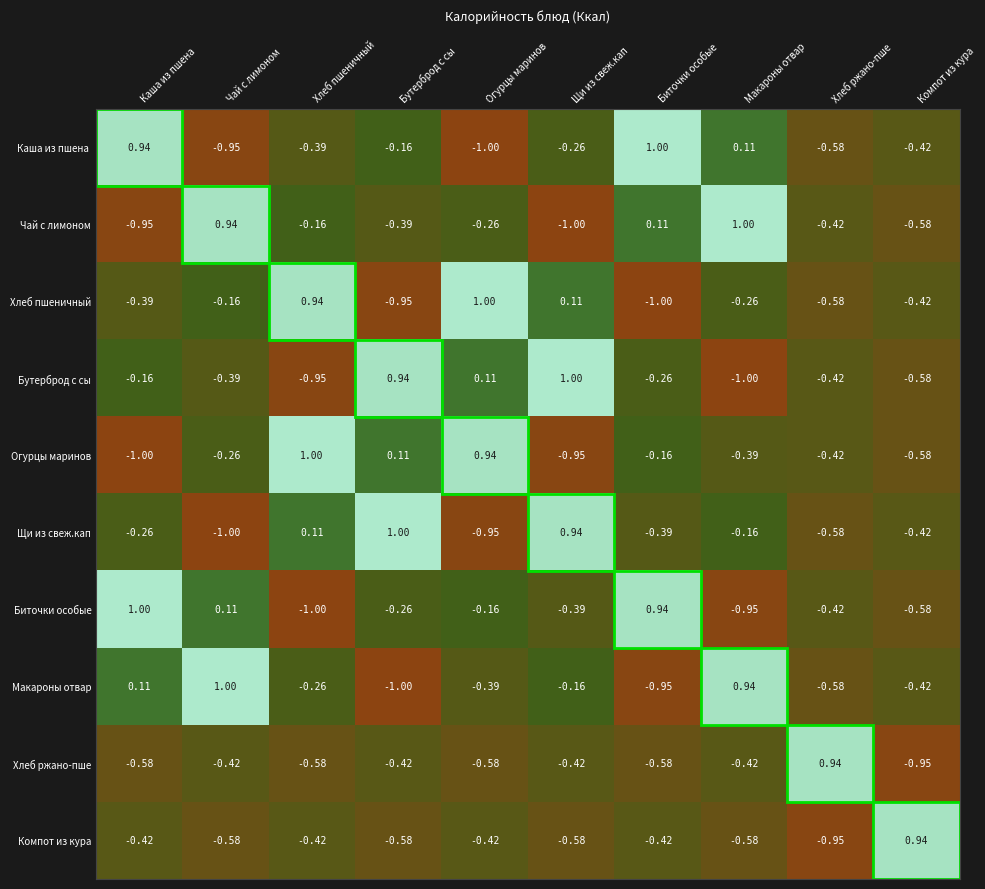

At which label does Хлеб ржано-пше first exceed 0?

Хлеб ржано-пше